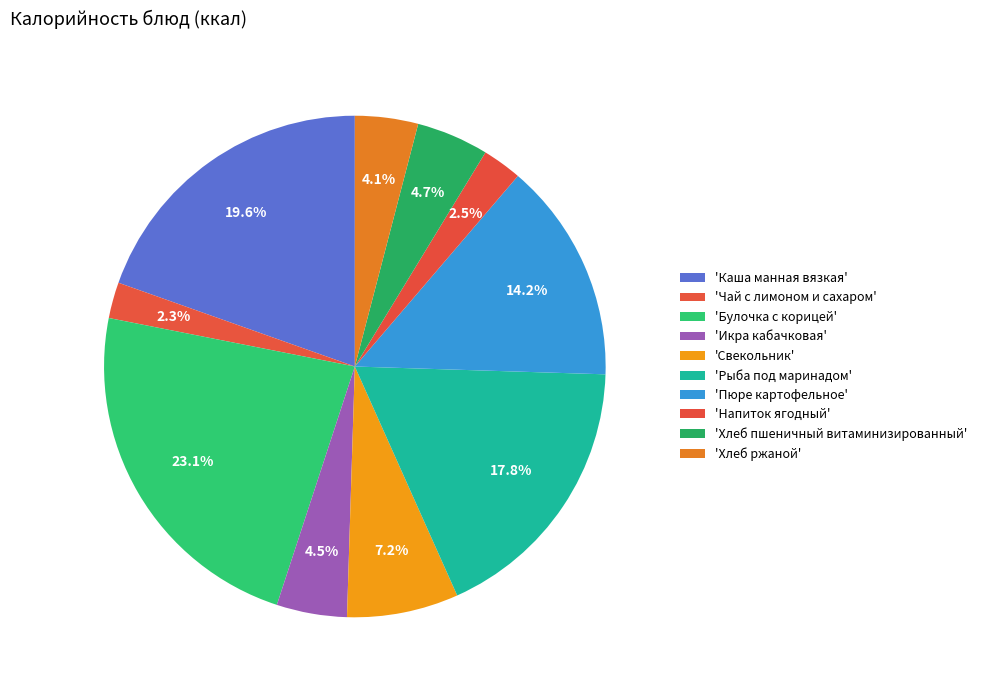

How many segments does this pie chart have?

10